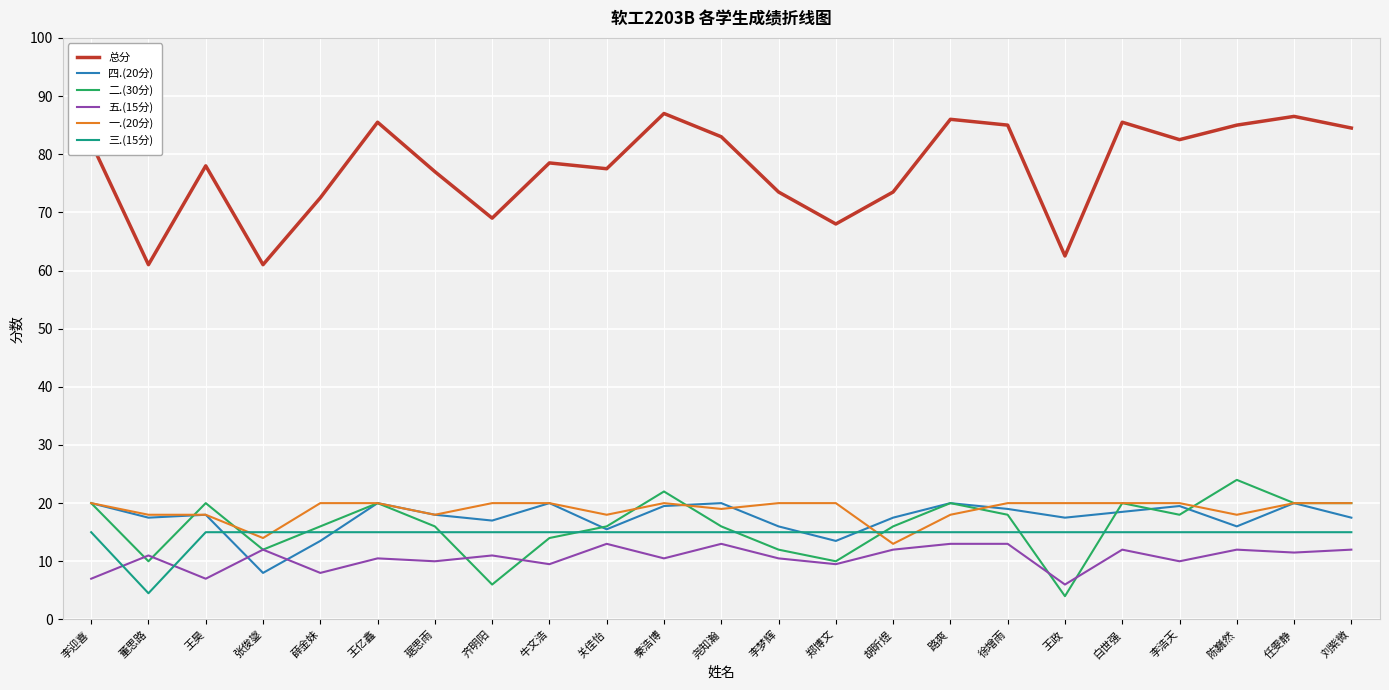

Read the 总分 value at 白世强.

85.5